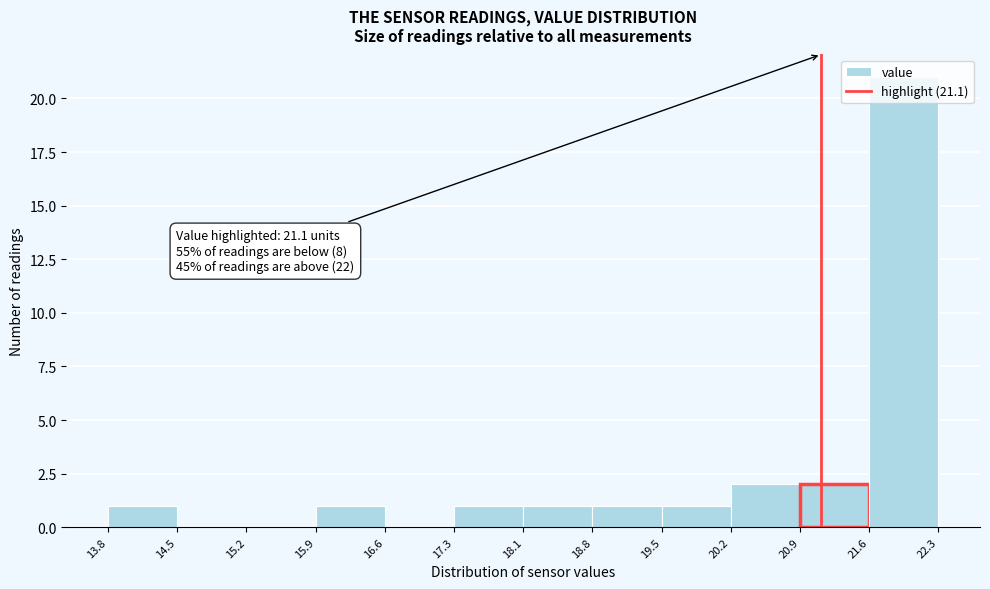

Over which range of the x-axis is the bar tallest?

21.6 to 22.3